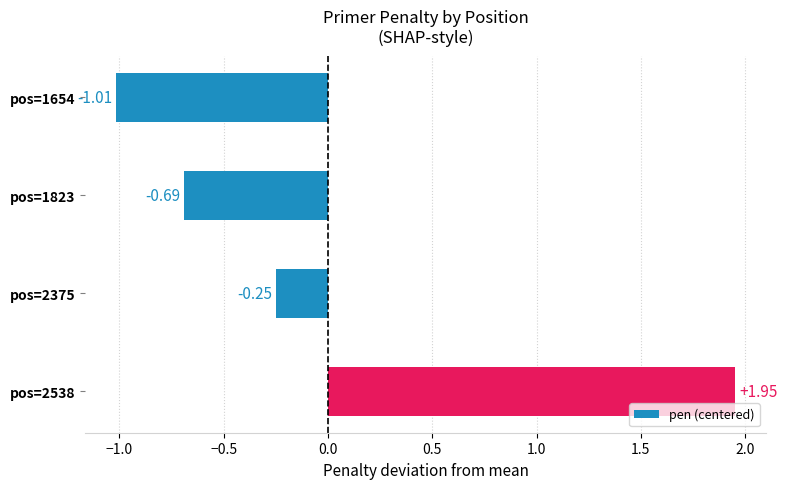

How many distinct data groups are displayed?

1